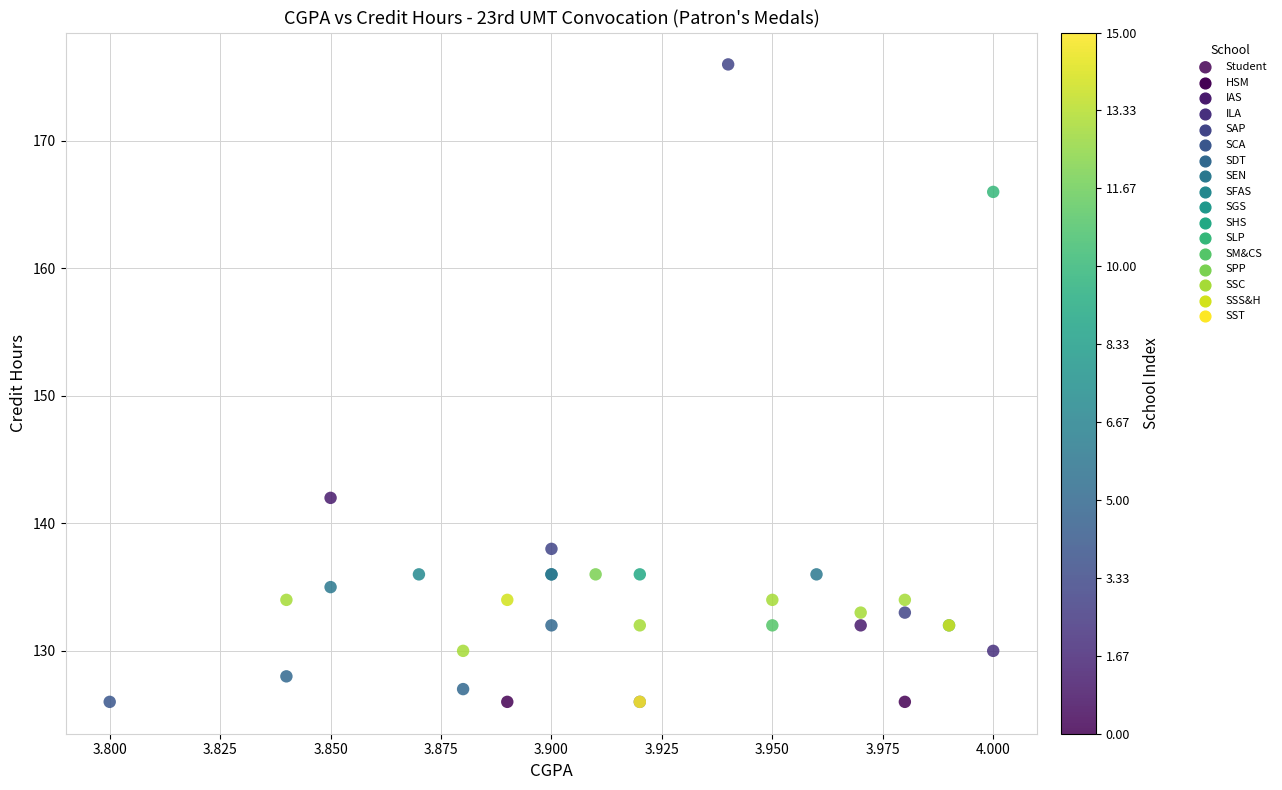

What Y value in the scatter plot is closest to 151?

142